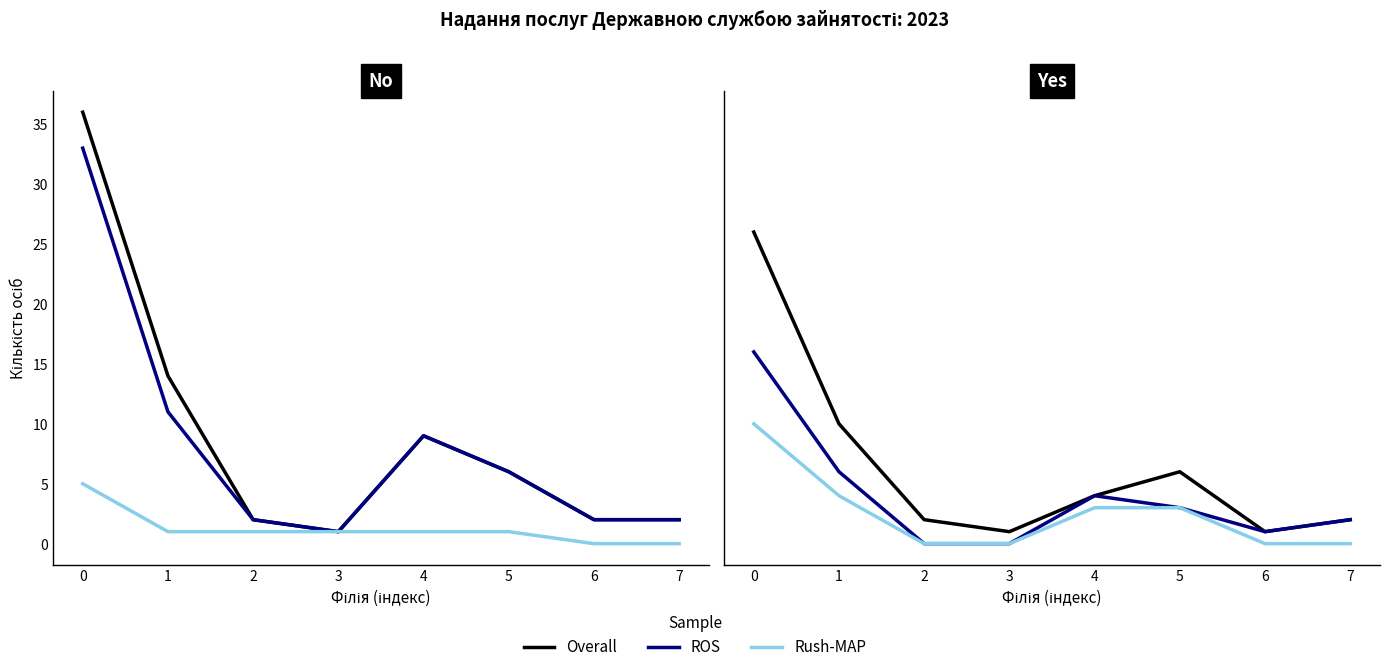

What is the total value across all series at 5?

12